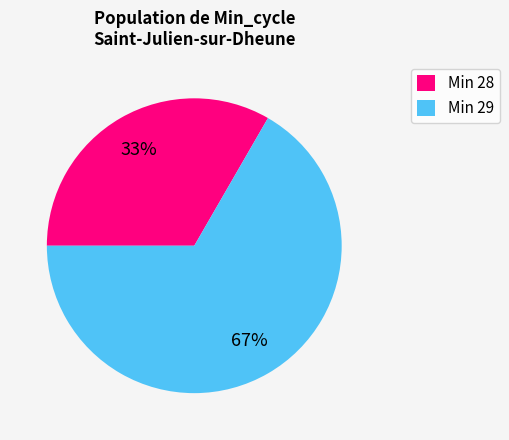

Is there any slice that represents more than half of the pie?

Yes